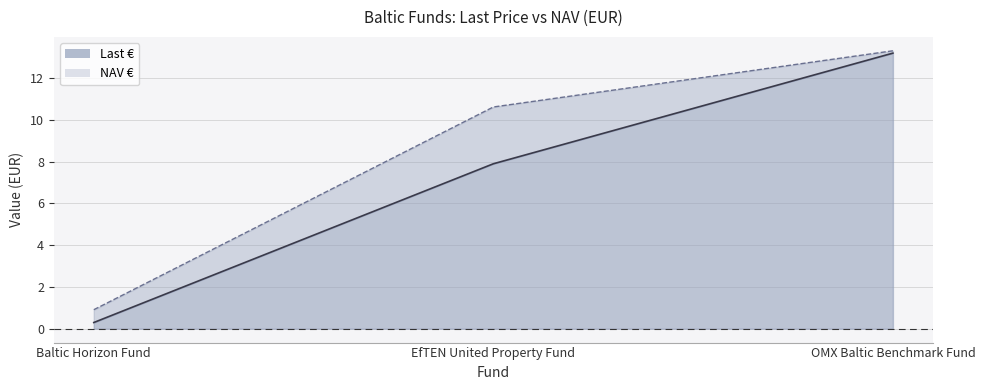

Which series has the largest range (max minus min)?

Last €